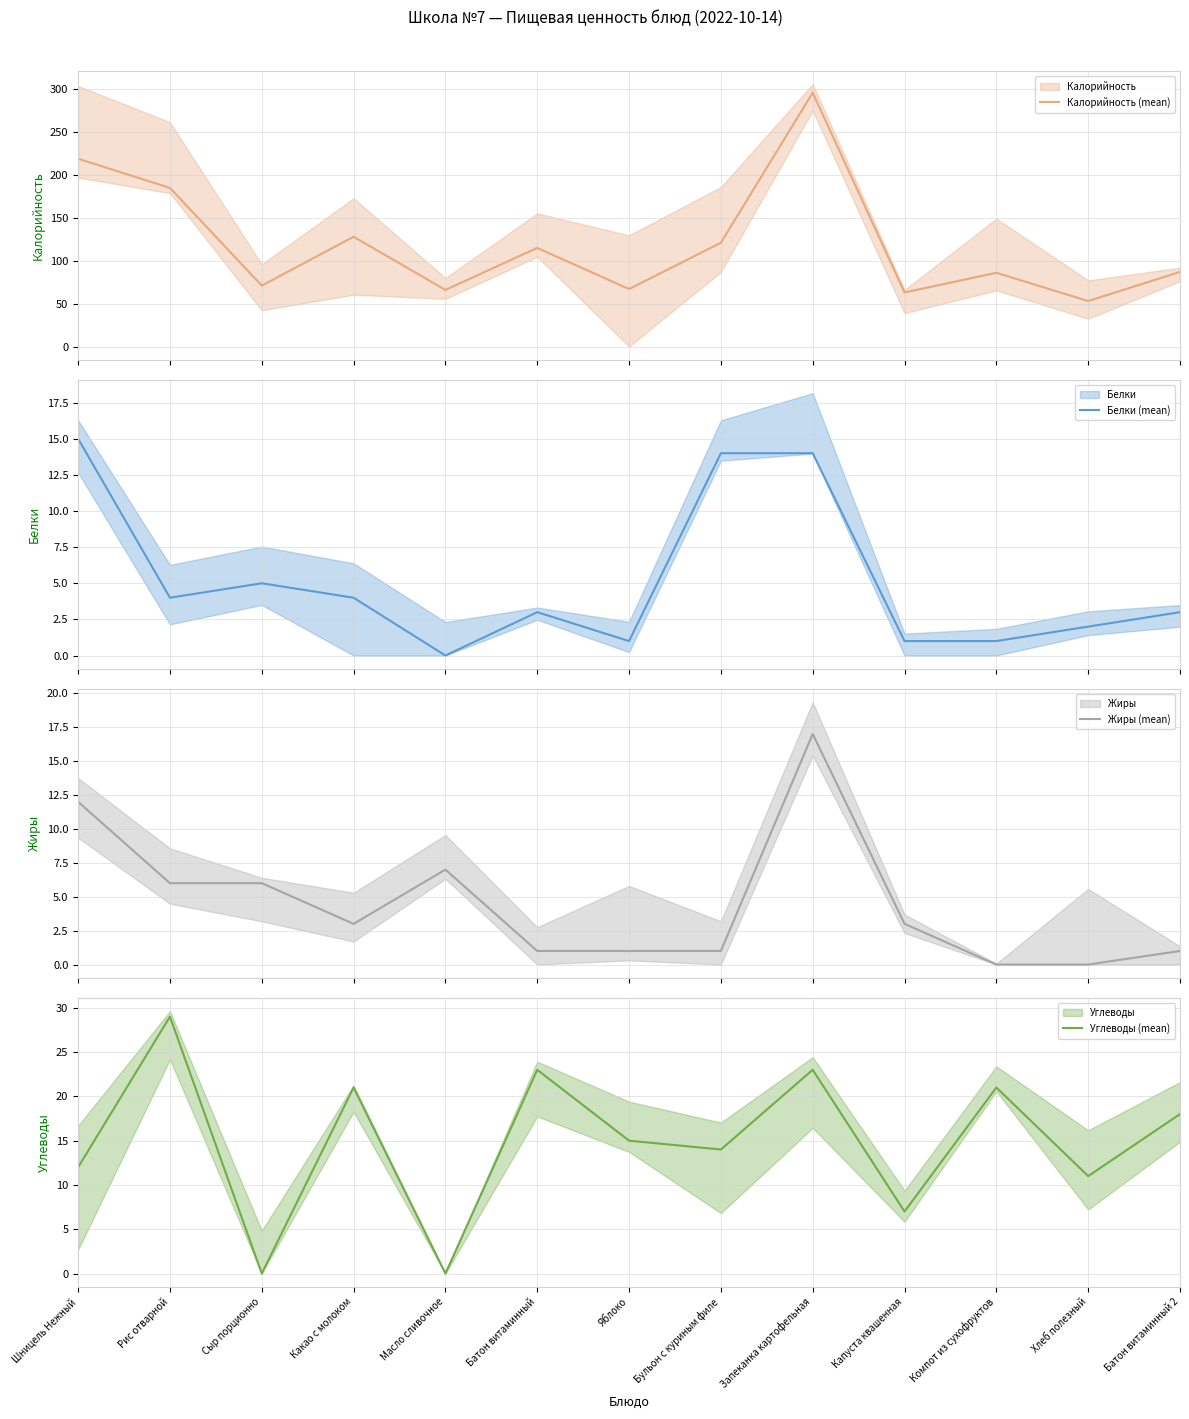

What is the label of the 11th point from the left?

Компот из сухофруктов